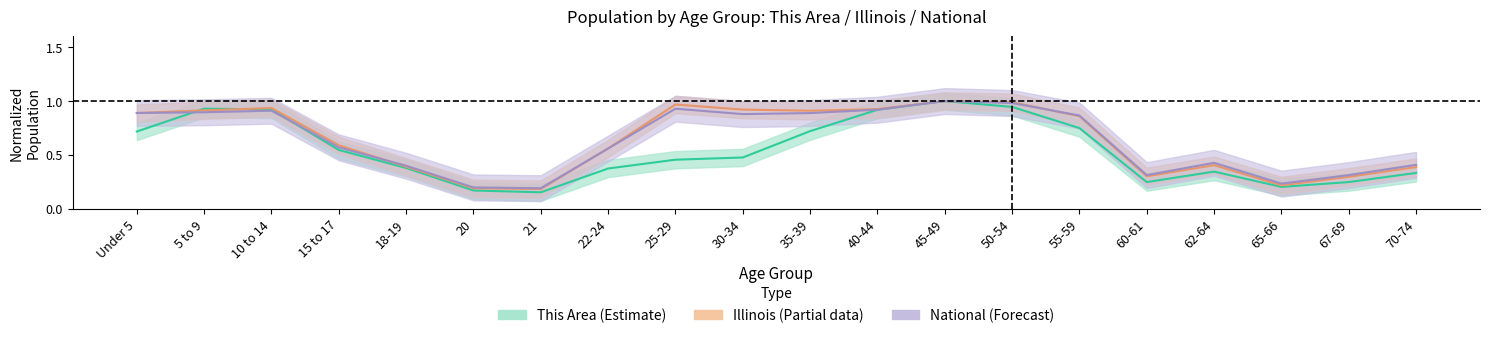

What is the difference between the maximum and minimum values in the National series?

0.8